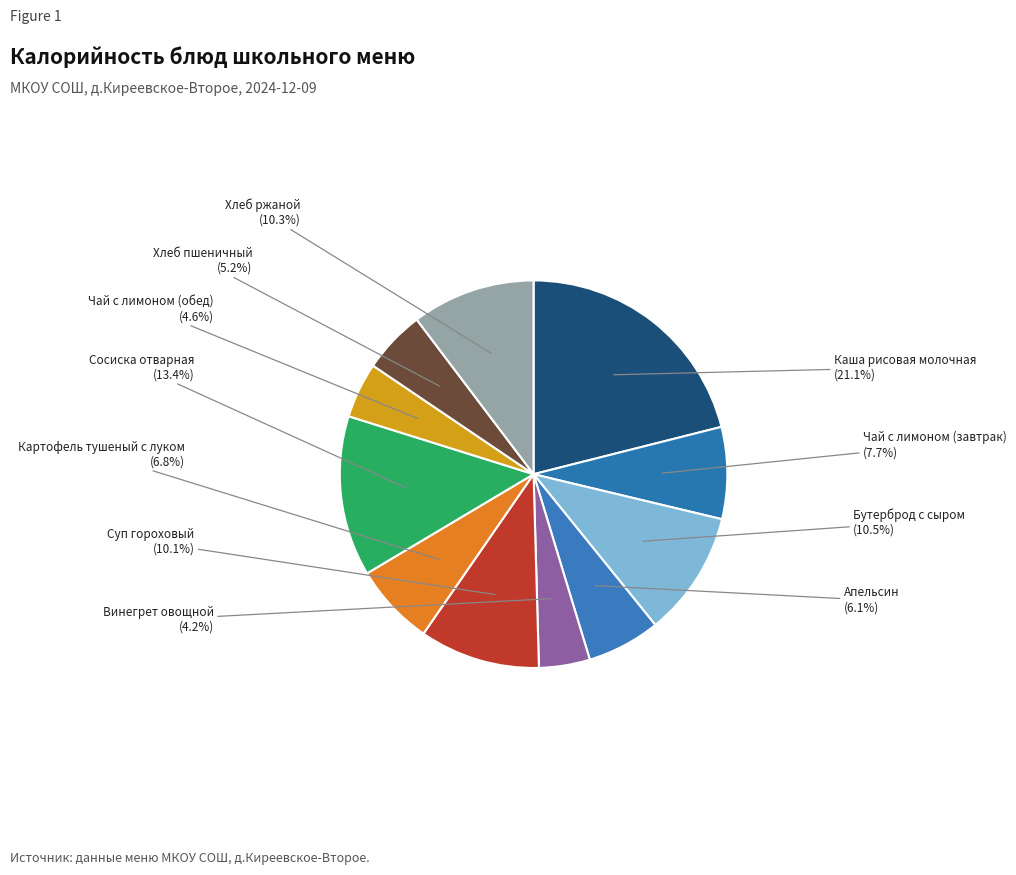

Is there any slice that represents more than half of the pie?

No